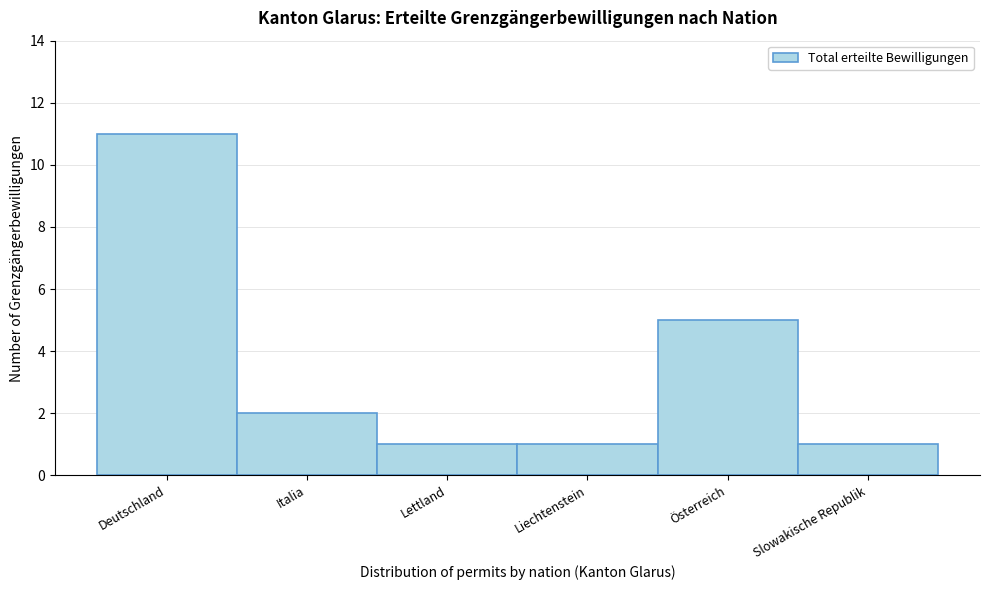

Reading left to right, extract all data points from this chart.

Deutschland=11	Italia=2	Lettland=1	Liechtenstein=1	Österreich=5	Slowakische Republik=1